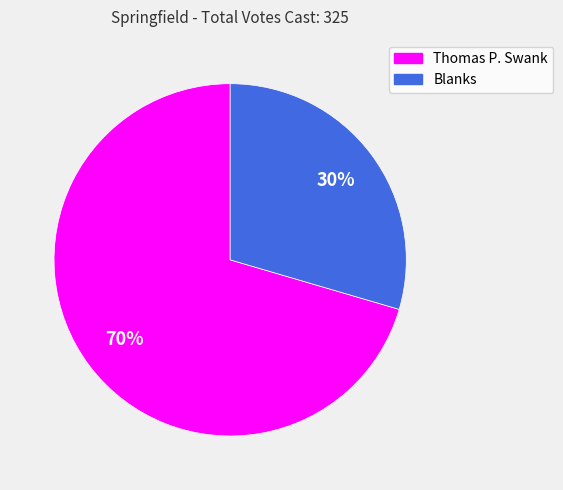

What percentage is the Blanks slice, to the nearest percent?

30%